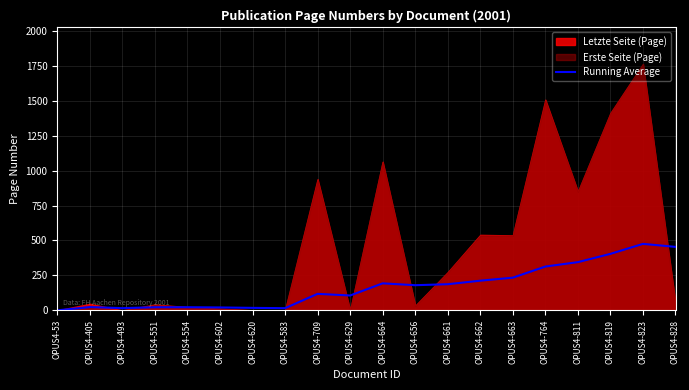

What is the maximum value for Running Average?

475.6